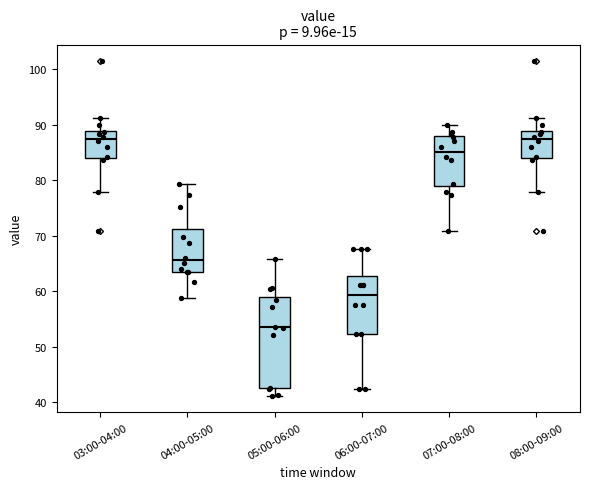

Comparing the boxes themselves (not the whiskers), which one is the tallest?

05:00-06:00